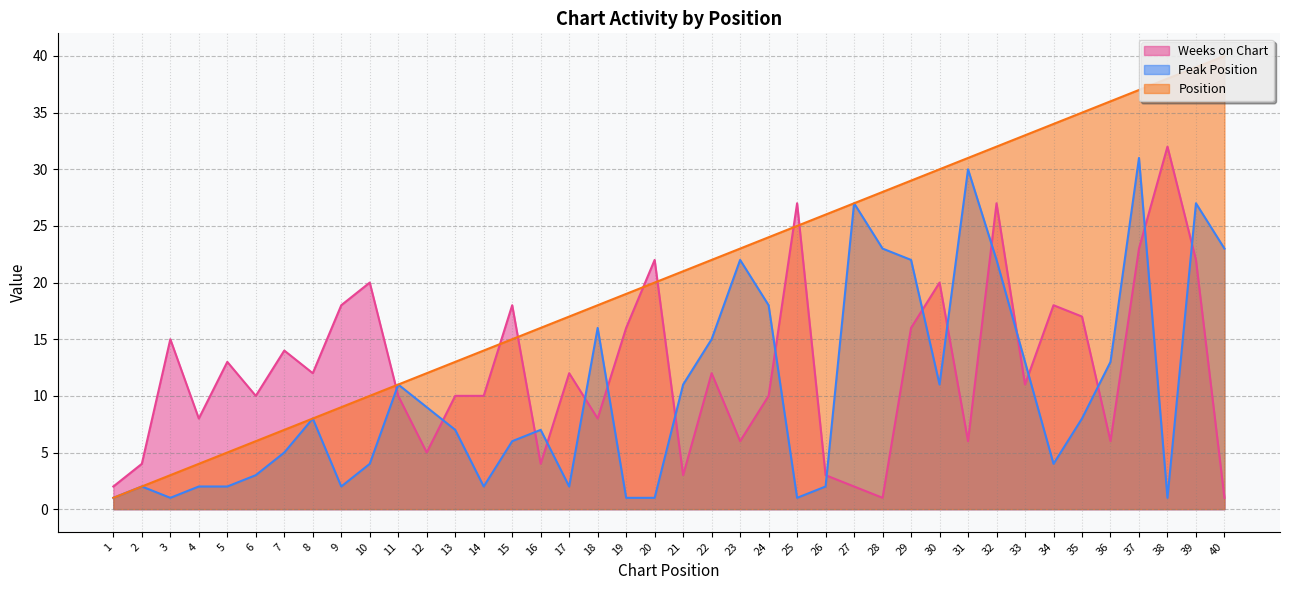

Where do Weeks on Chart and Position first cross each other?

10 and 11